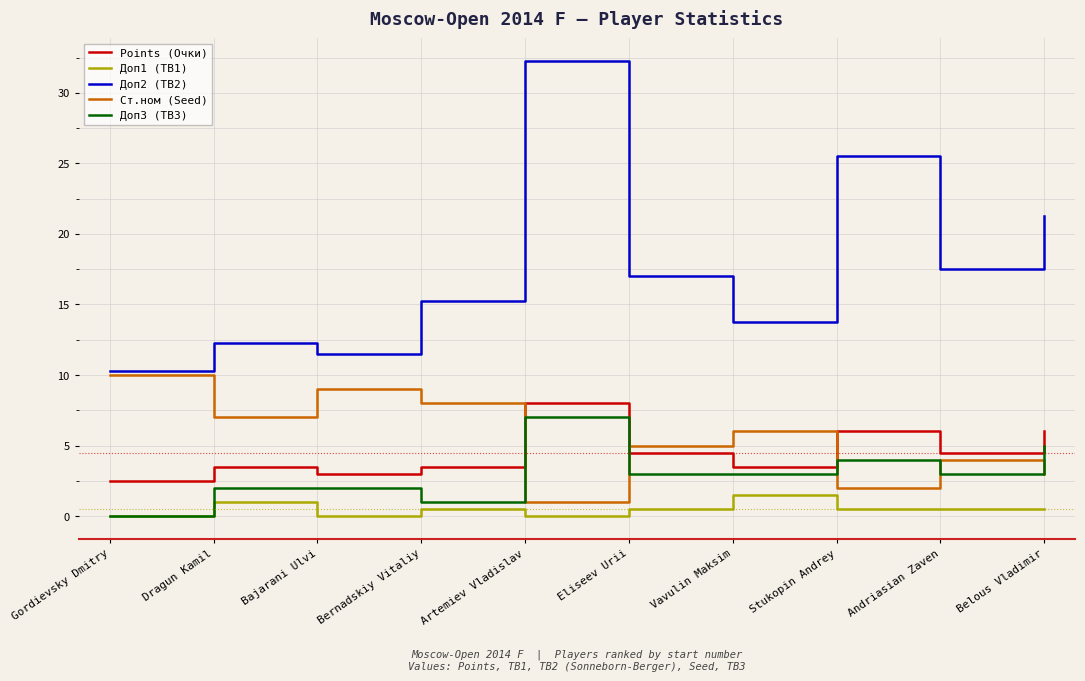

The Points (Очки) series shows 3.5 at Vavulin Maksim. True or false?

True